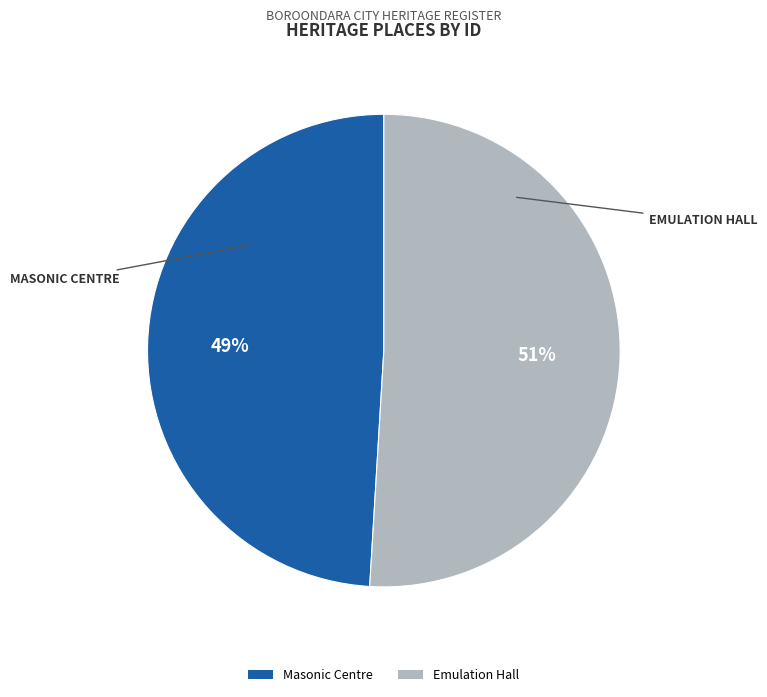

Combined, do Masonic Centre and Emulation Hall account for over 50%?

Yes